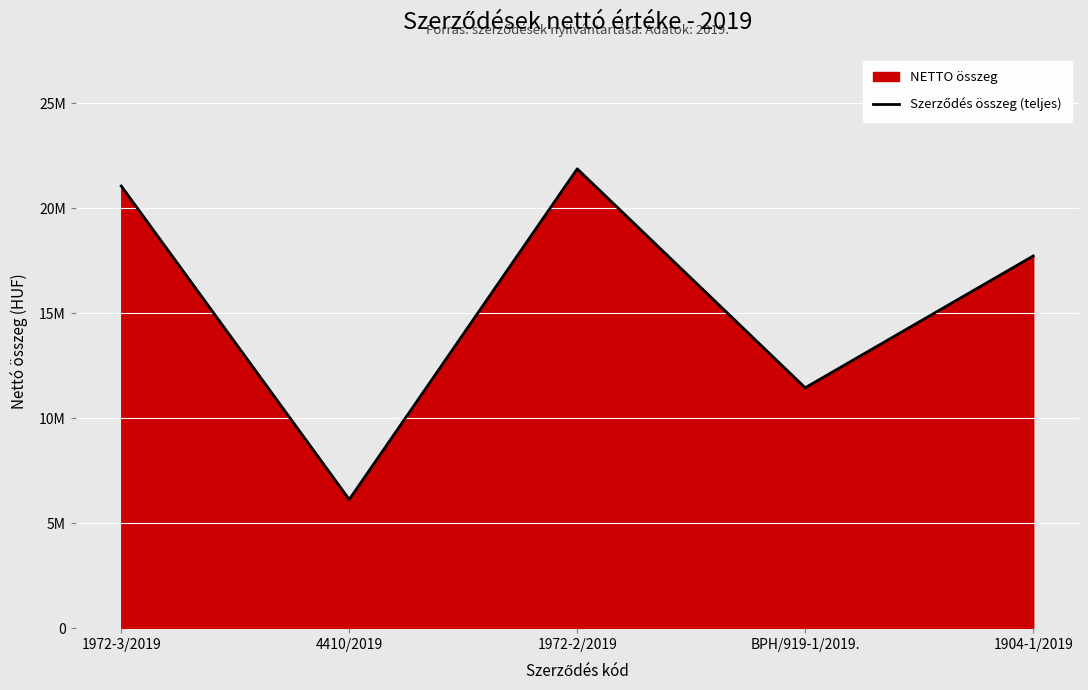

True or false: the data has more than 0 interior local peaks.

True